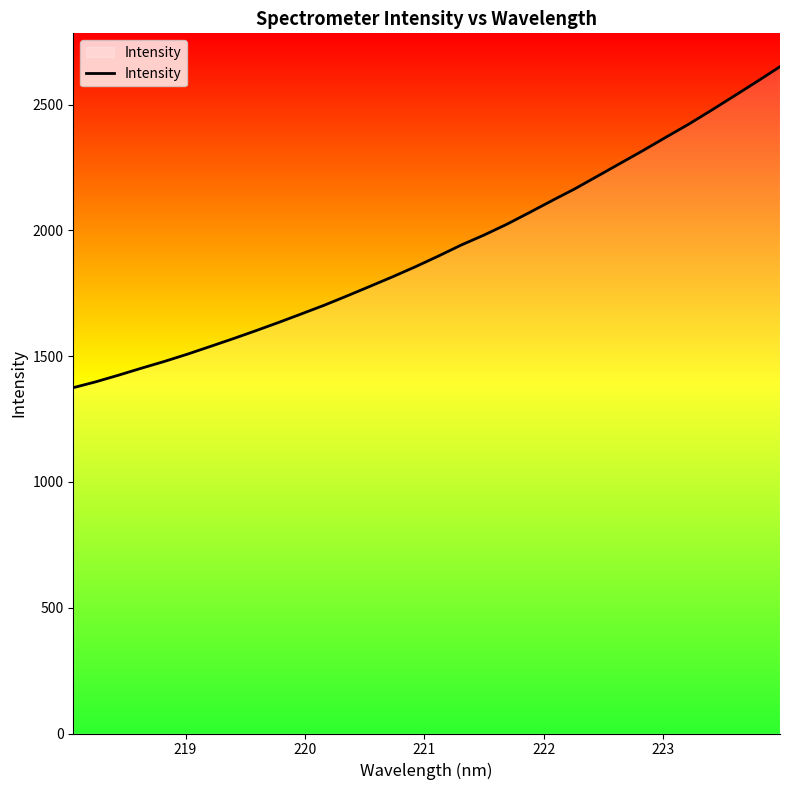

What is the difference between the maximum and minimum values?

1276.2